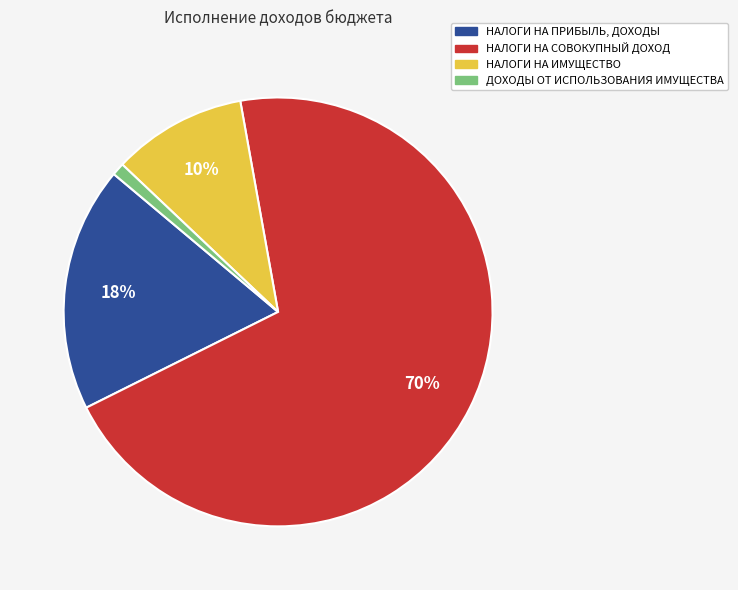

To the nearest percent, what portion does ДОХОДЫ ОТ ИСПОЛЬЗОВАНИЯ ИМУЩЕСТВА represent?

1%